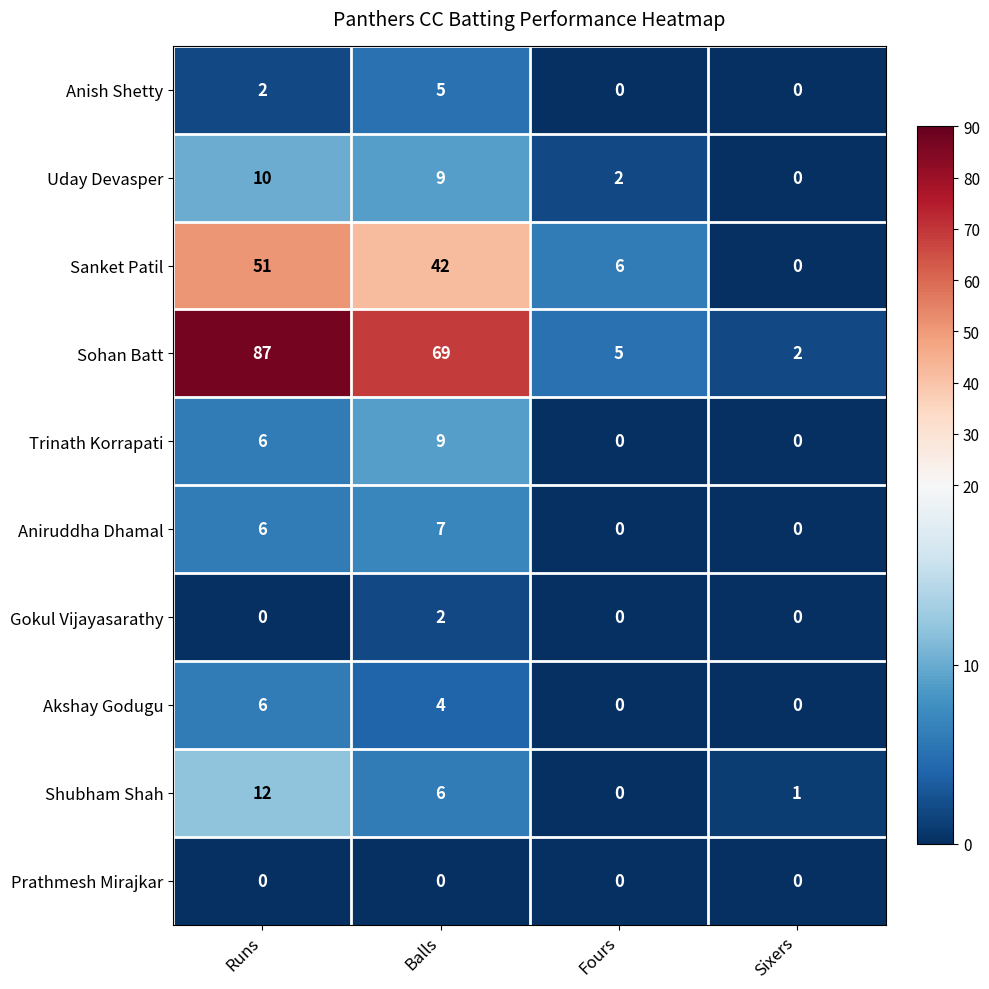

What is the total value across all series at Runs?

180